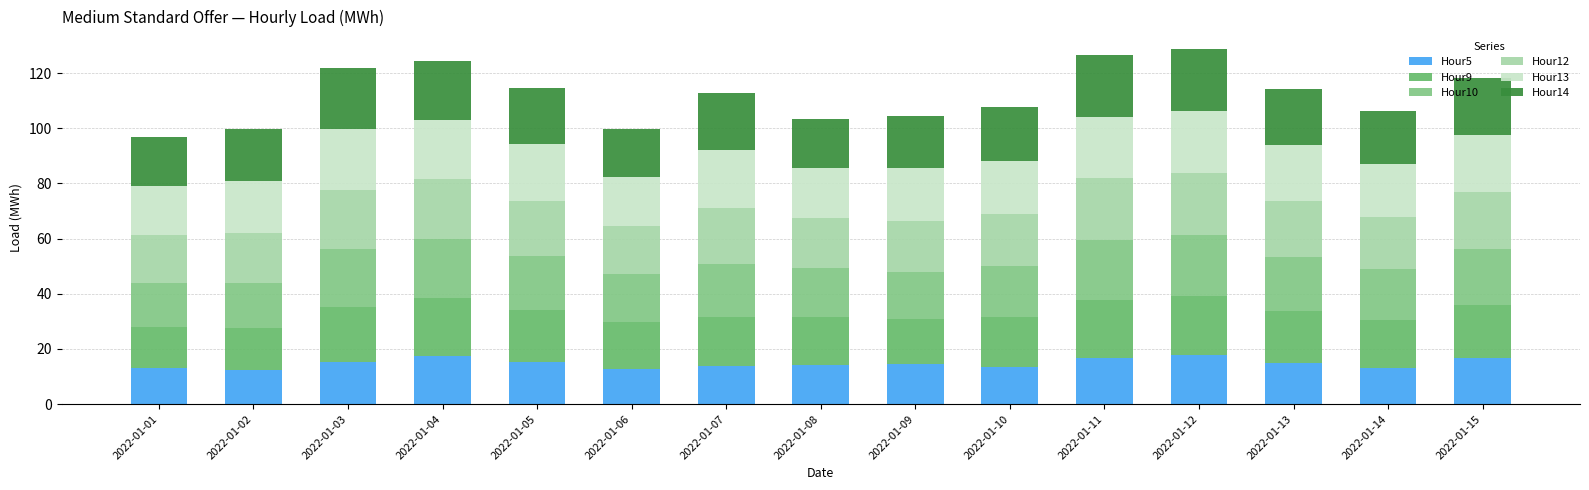

What are all the series names shown in the legend?

Hour5, Hour9, Hour10, Hour12, Hour13, Hour14